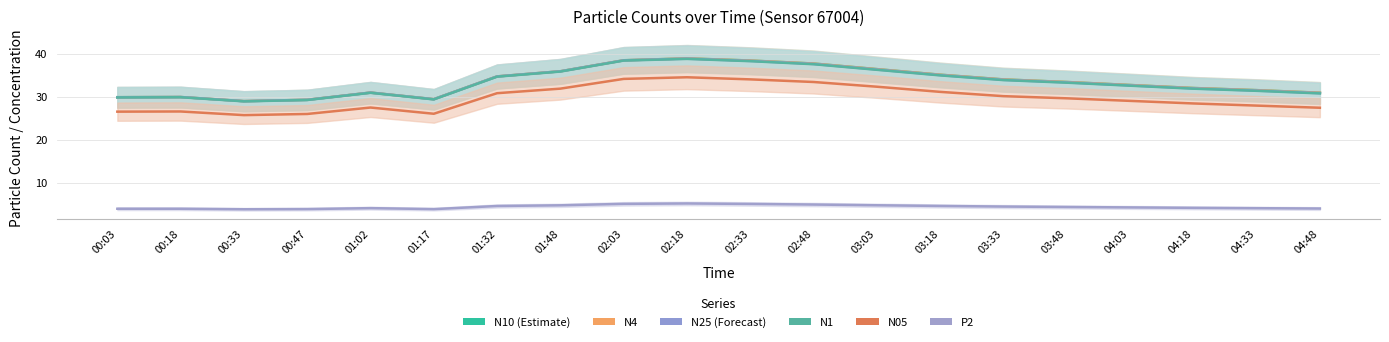

Is the value of N1 at 04:18 greater than the value of N10 at 00:33?

Yes